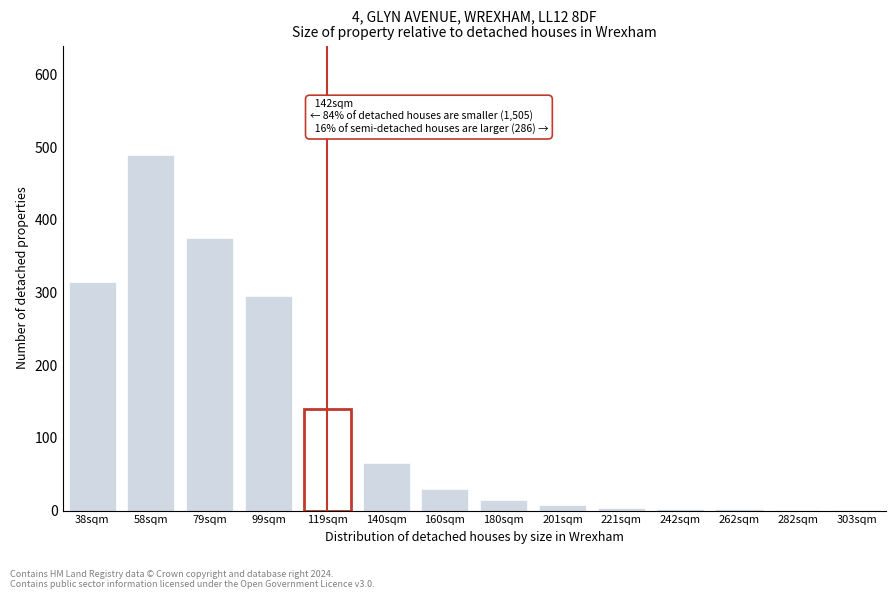

The chart shows a value of 375 at 79sqm. True or false?

True